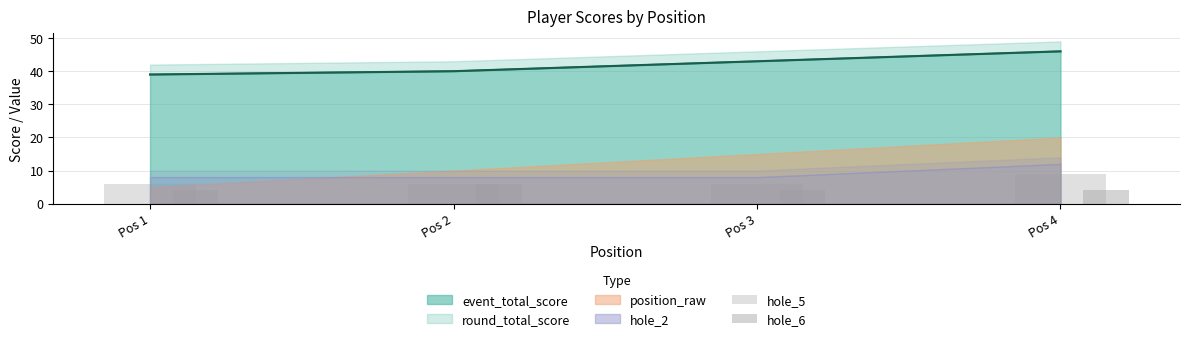

Which category has the highest value across all series?

Pos 4